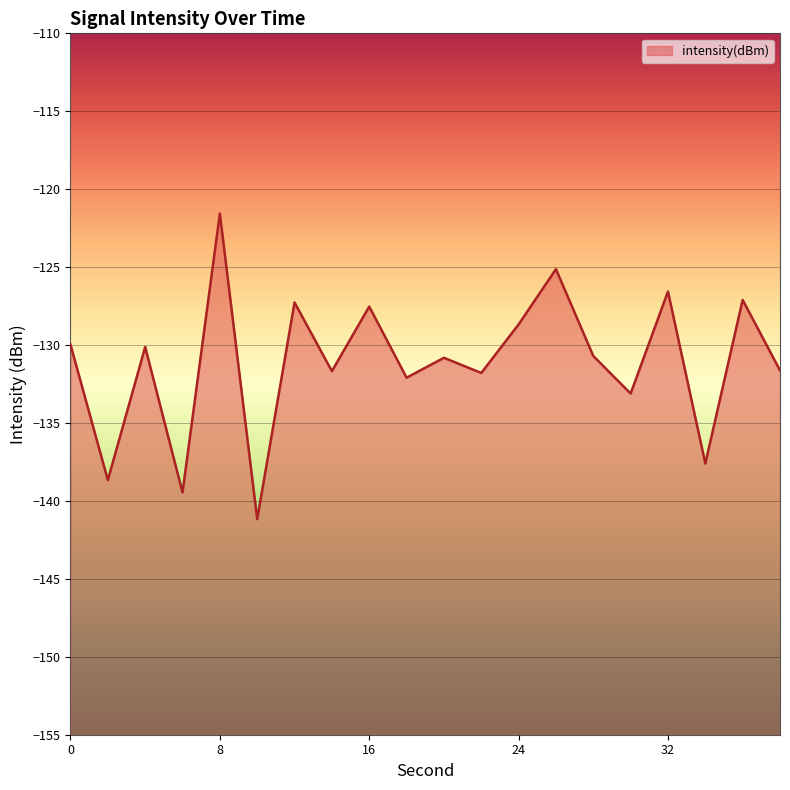

Reading left to right, list all the values displayed in this chart.

0=-130.0	2=-138.7	4=-130.1	6=-139.5	8=-121.6	10=-141.2	12=-127.3	14=-131.7	16=-127.5	18=-132.1	20=-130.8	22=-131.8	24=-128.7	26=-125.1	28=-130.7	30=-133.1	32=-126.6	34=-137.6	36=-127.1	38=-131.6